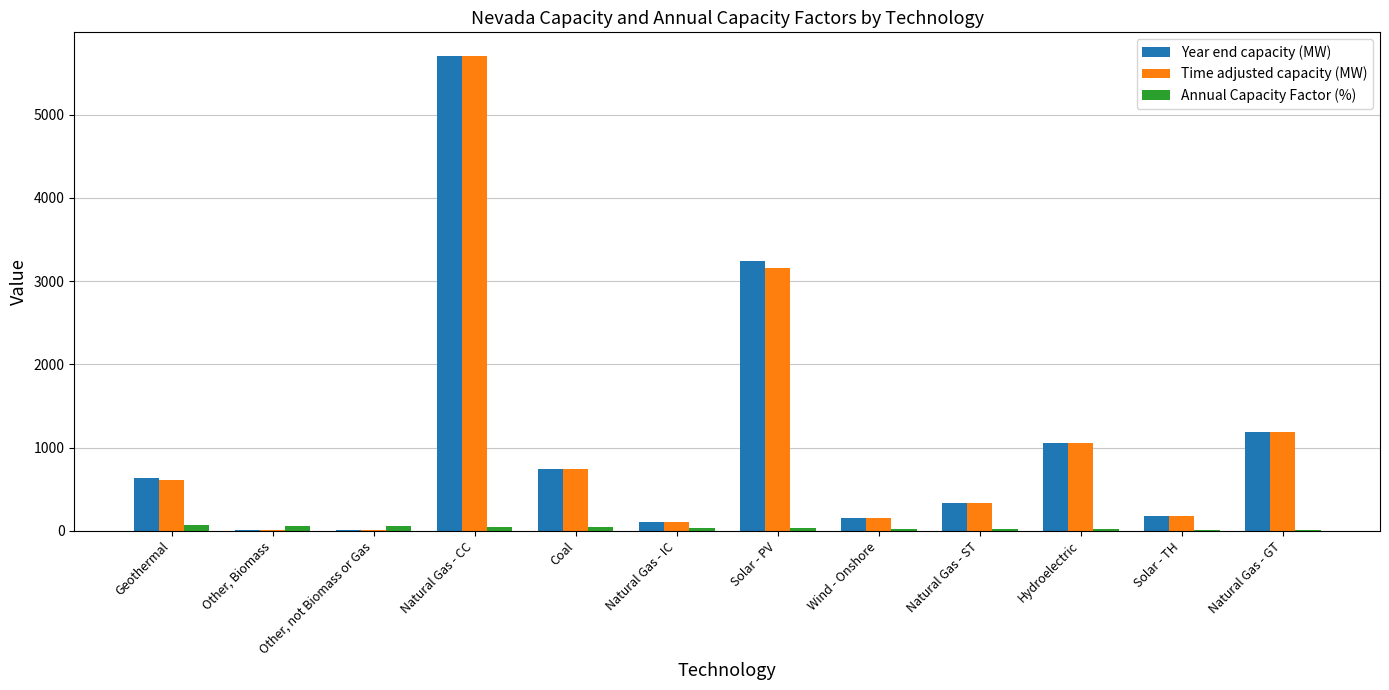

Where is Year end capacity (MW) nearest to the value 2854?

Solar - PV